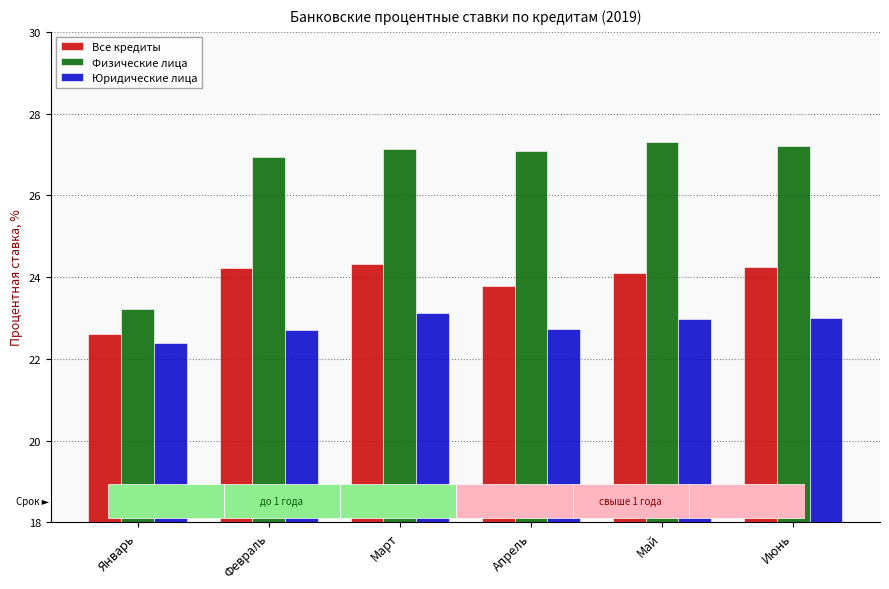

Which series has the widest spread of values?

Физические лица